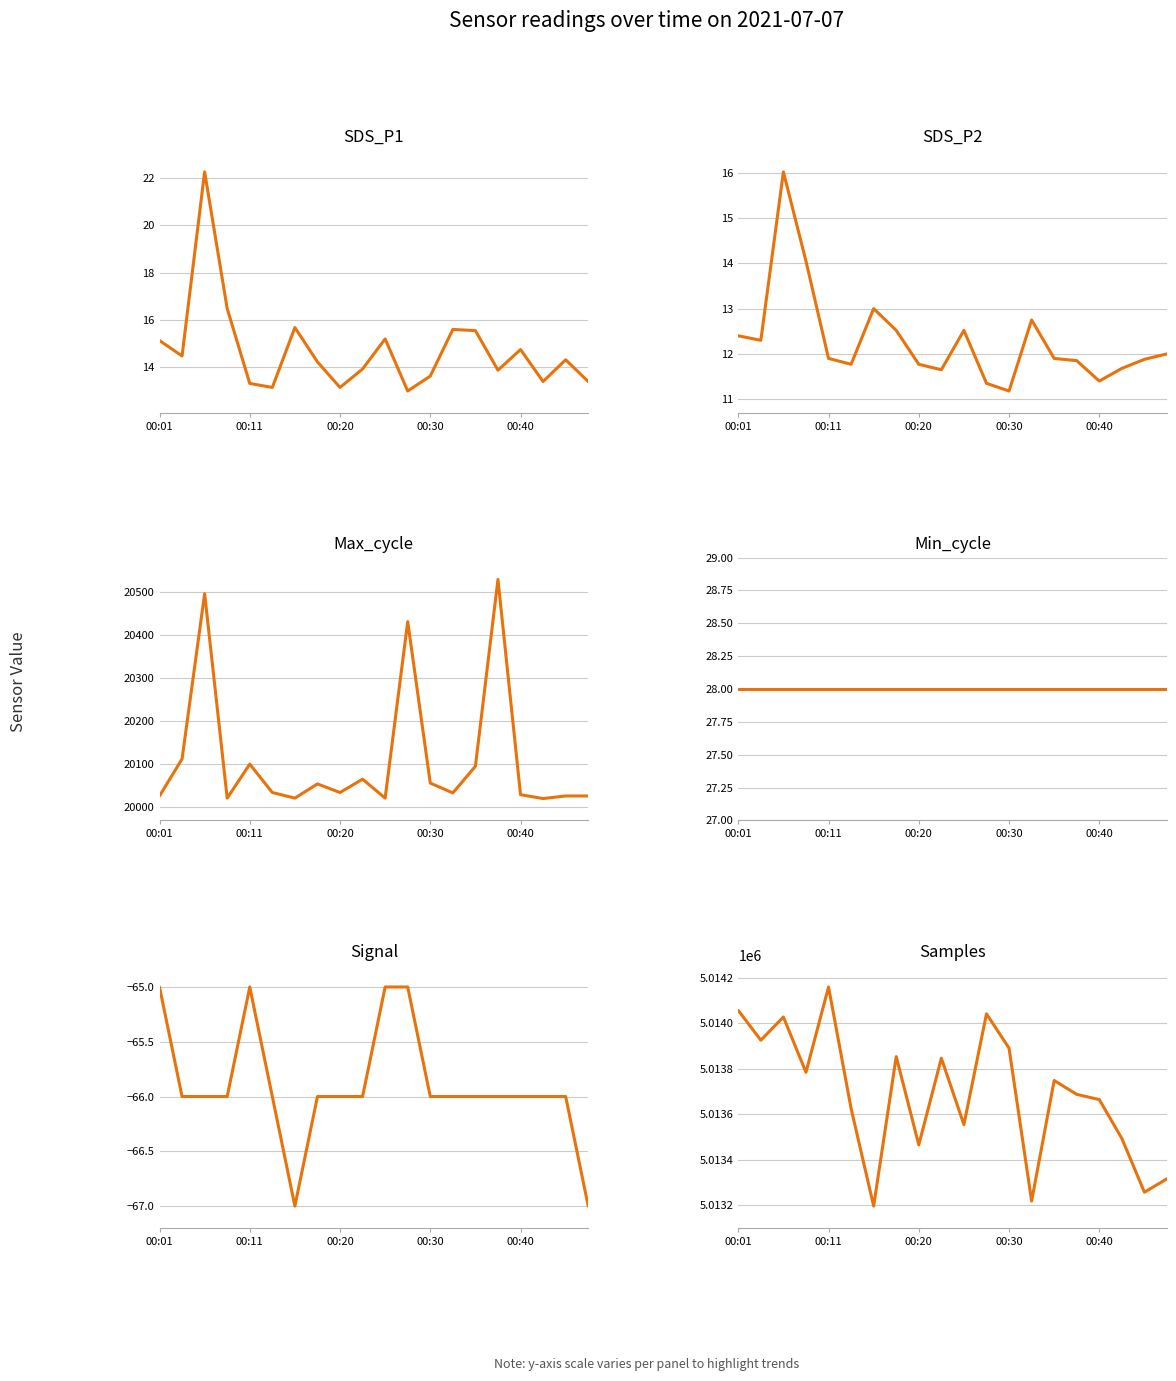

Reading left to right, what are all the values shown in this chart?

SDS_P1: 15.1	14.5	22.2	16.5	13.3	13.2	15.7	14.2	13.2	13.9	15.2	13.0	13.6	15.6	15.6	13.9	14.8	13.4	14.3	13.4
SDS_P2: 12.4	12.3	16.0	14.1	11.9	11.8	13.0	12.5	11.8	11.7	12.5	11.3	11.2	12.8	11.9	11.8	11.4	11.7	11.9	12.0
Max_cycle: 20026.0	20112.0	20496.0	20021.0	20100.0	20034.0	20021.0	20054.0	20034.0	20065.0	20021.0	20431.0	20056.0	20033.0	20095.0	20529.0	20029.0	20020.0	20026.0	20026.0
Min_cycle: 28.0	28.0	28.0	28.0	28.0	28.0	28.0	28.0	28.0	28.0	28.0	28.0	28.0	28.0	28.0	28.0	28.0	28.0	28.0	28.0
Signal: -65.0	-66.0	-66.0	-66.0	-65.0	-66.0	-67.0	-66.0	-66.0	-66.0	-65.0	-65.0	-66.0	-66.0	-66.0	-66.0	-66.0	-66.0	-66.0	-67.0
Samples: 5014057.0	5013926.0	5014028.0	5013785.0	5014160.0	5013626.0	5013197.0	5013854.0	5013466.0	5013847.0	5013555.0	5014042.0	5013891.0	5013219.0	5013749.0	5013688.0	5013665.0	5013494.0	5013258.0	5013317.0